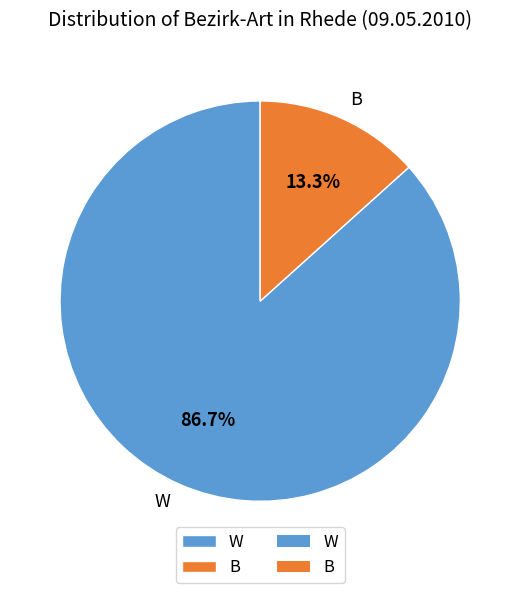

Combined, what portion of the pie is W and B?

100.0%